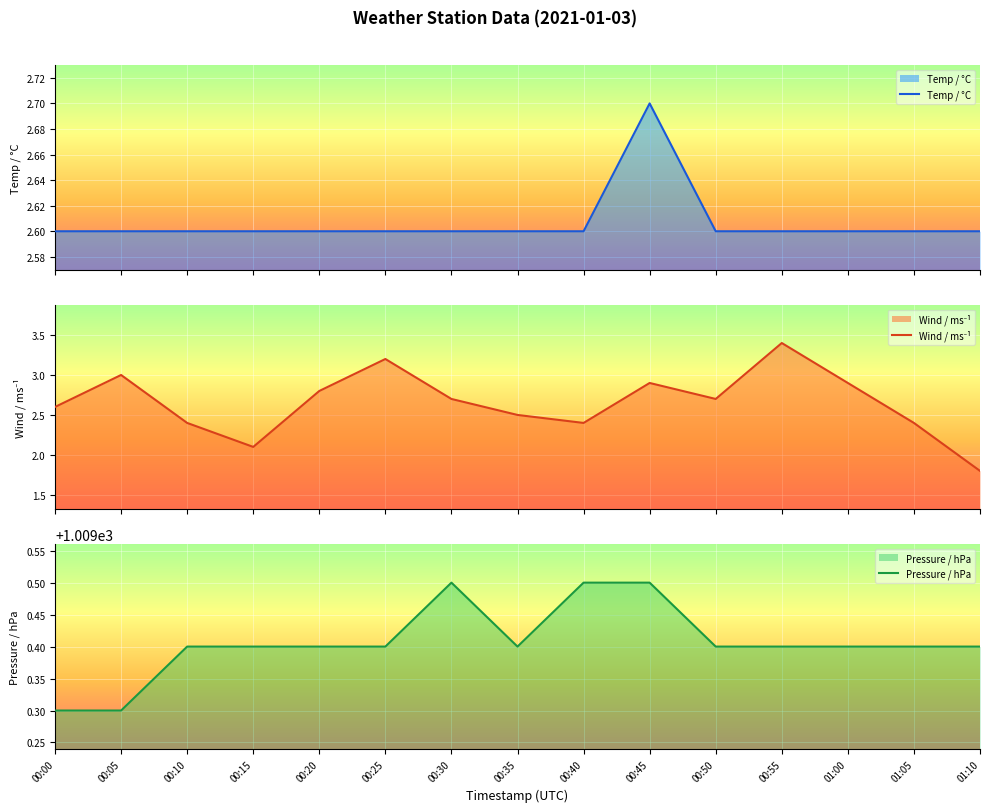

What is the maximum value for Temp / °C?

2.7